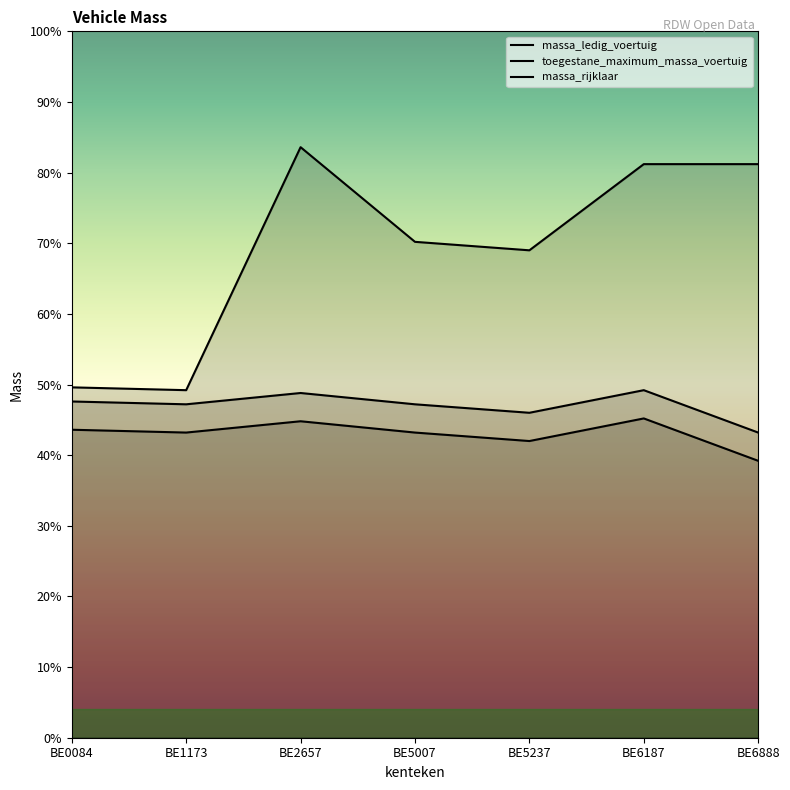

Does the chart display data point markers on the line(s)?

No